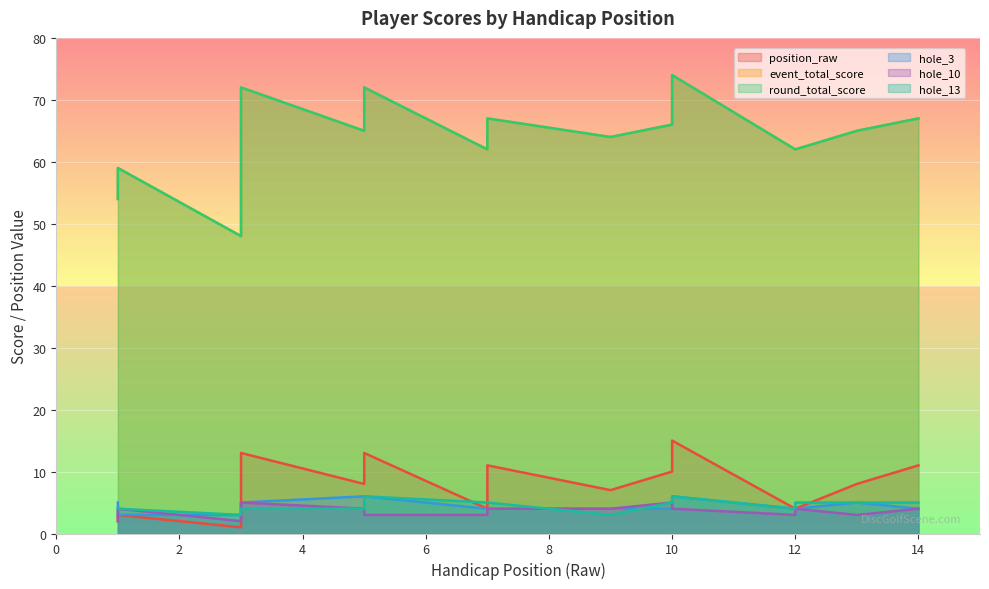

At which category is the sum across all series the highest?

10